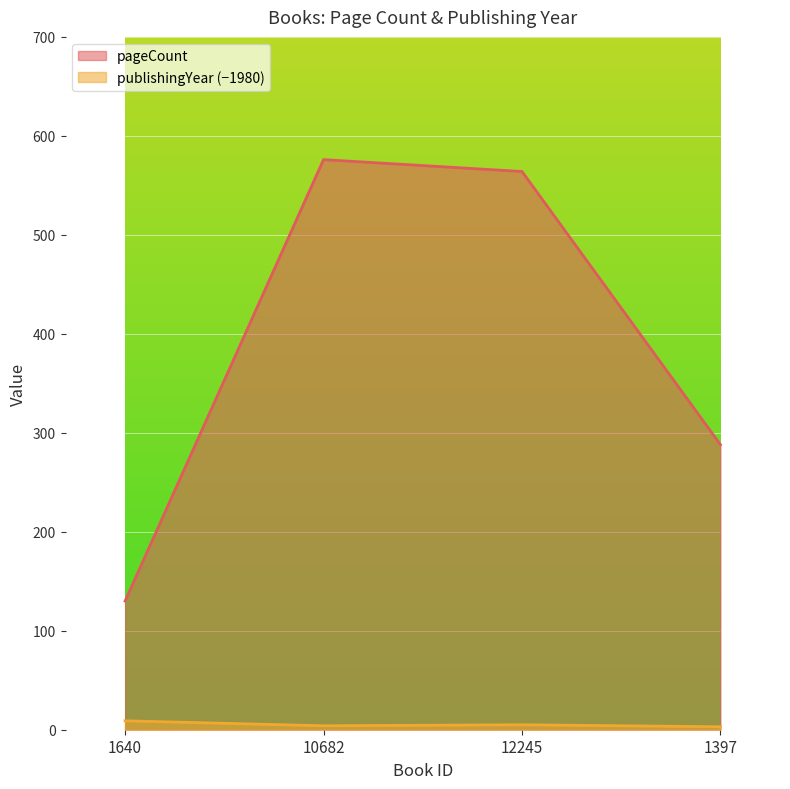

In publishingYear, how many points are lower than both neighbors (excluding endpoints)?

1